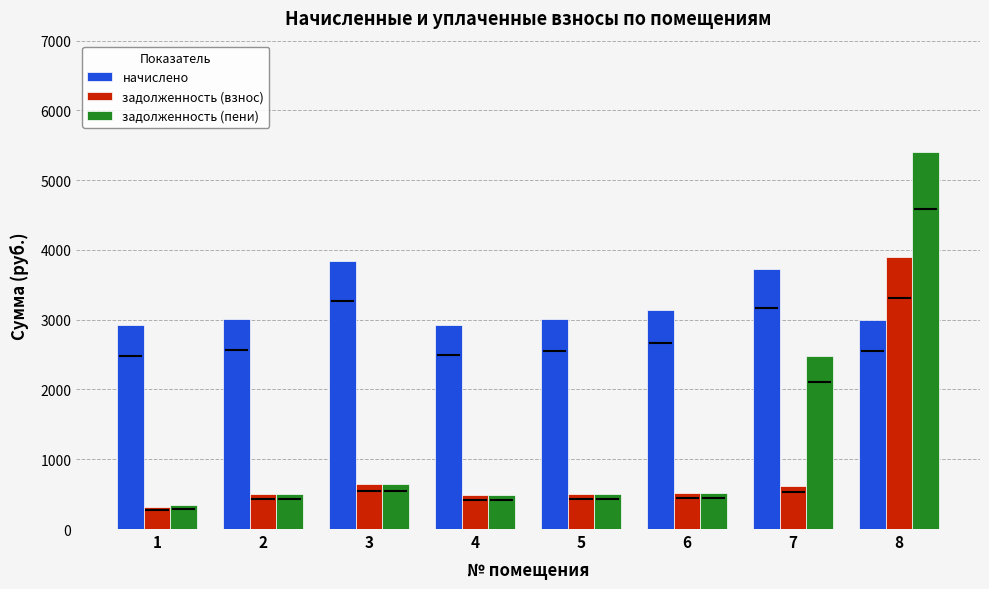

What are all the series names shown in the legend?

начислено, задолженность (взнос), задолженность (пени)